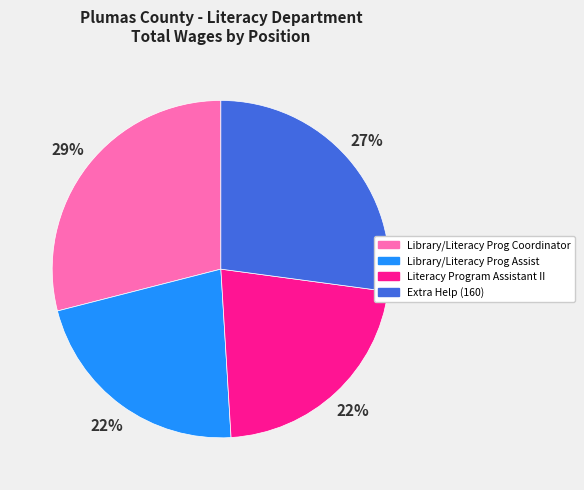

How many slices are in this pie chart?

4